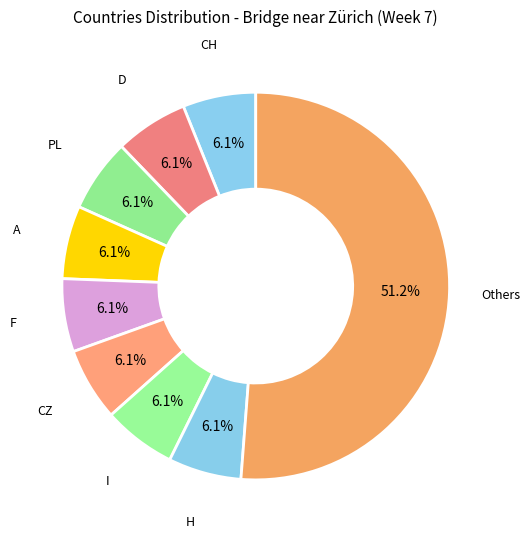

Which slice is the largest?

Others